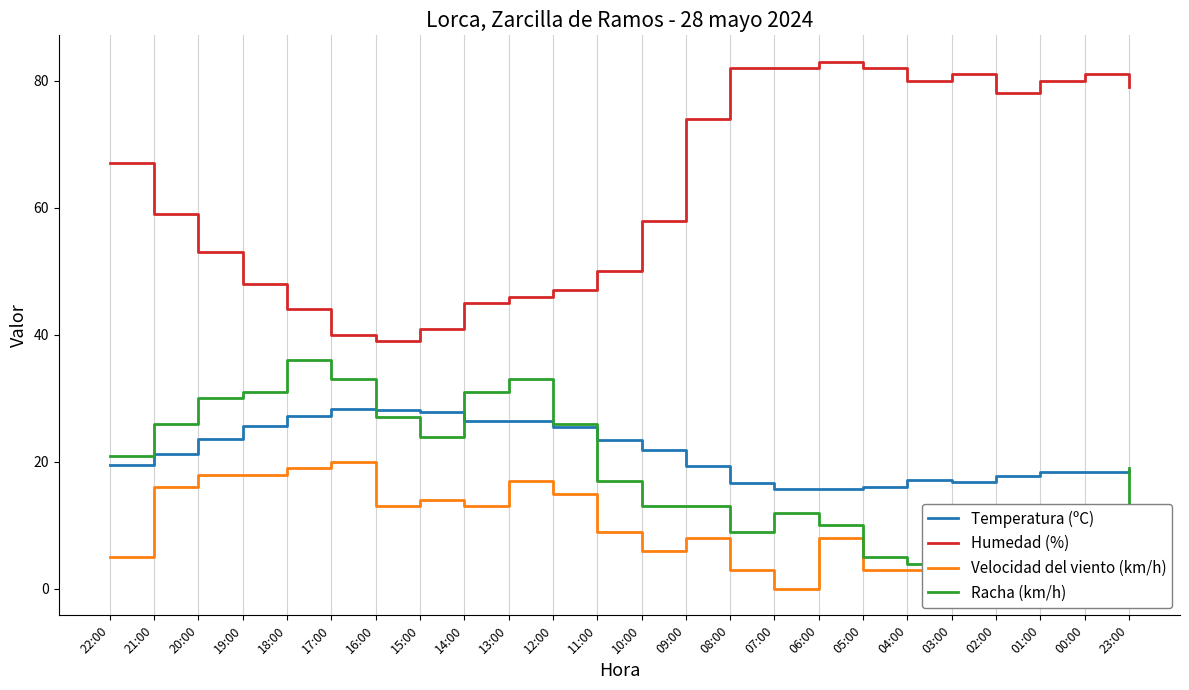

At which category does the chart reach its minimum across all series?

07:00